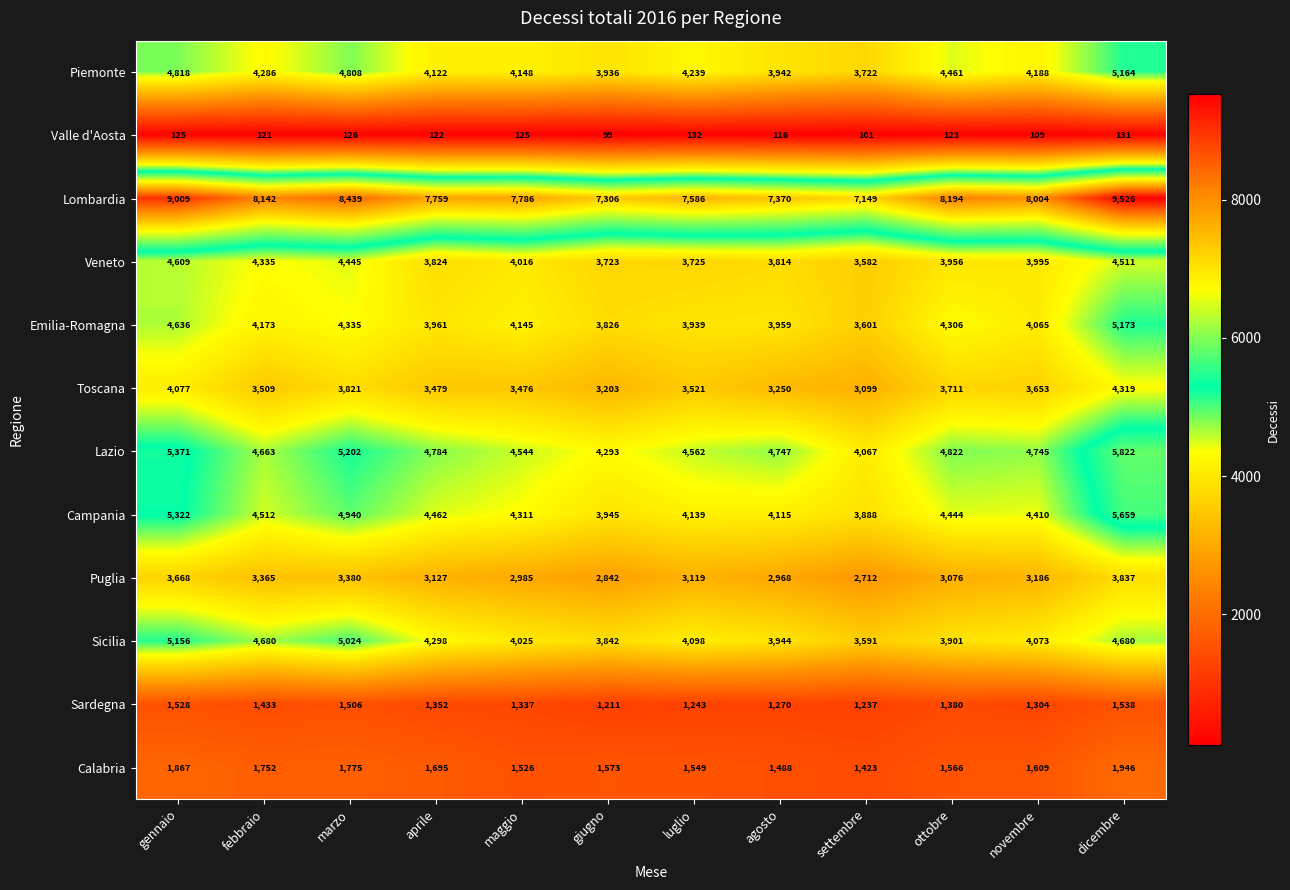

What is the sum of all Veneto values?

48535